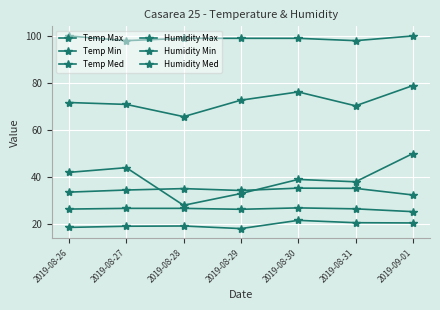

Where does the Temp Med series first go above 26?

2019-08-26